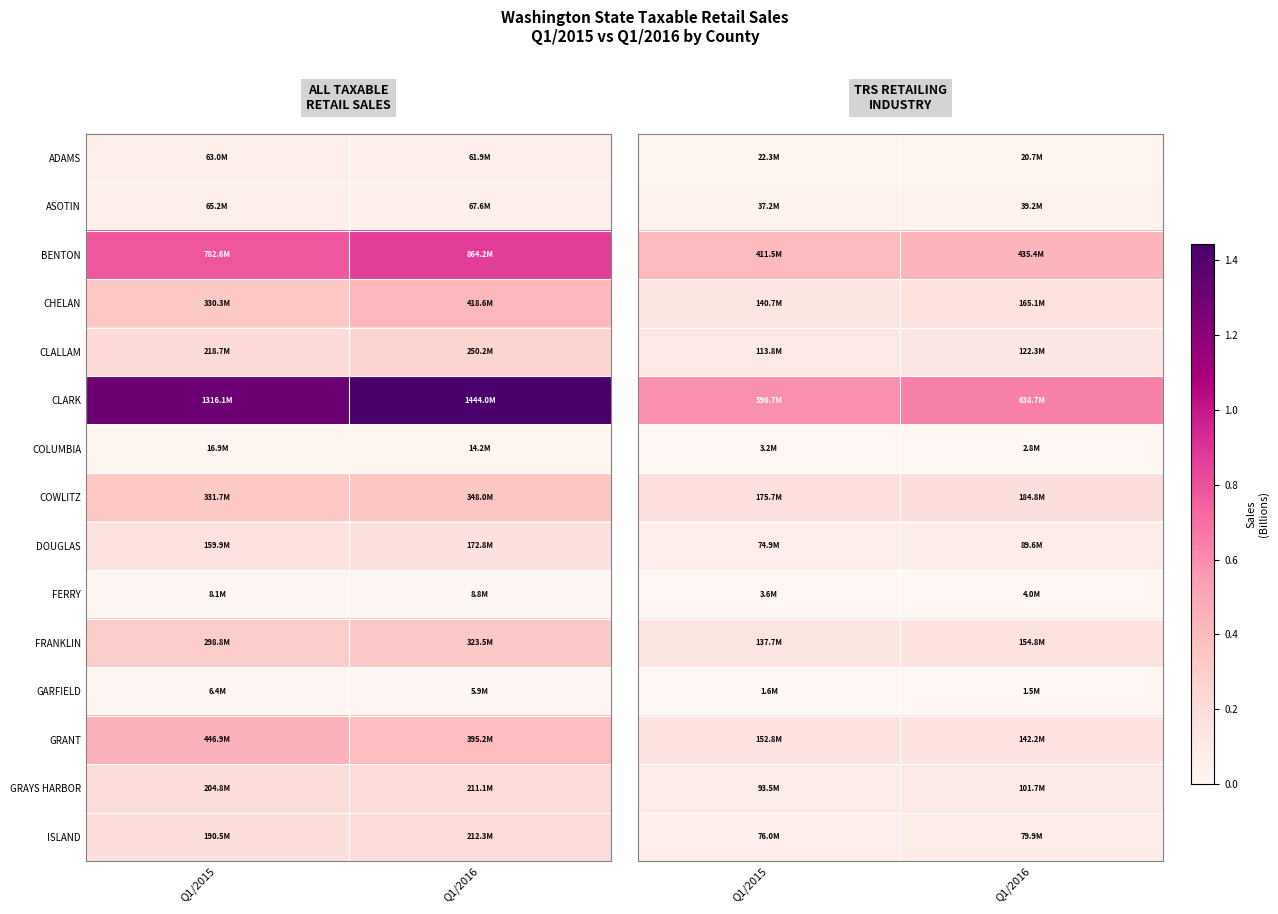

Which series has the largest total across all categories?

CLARK